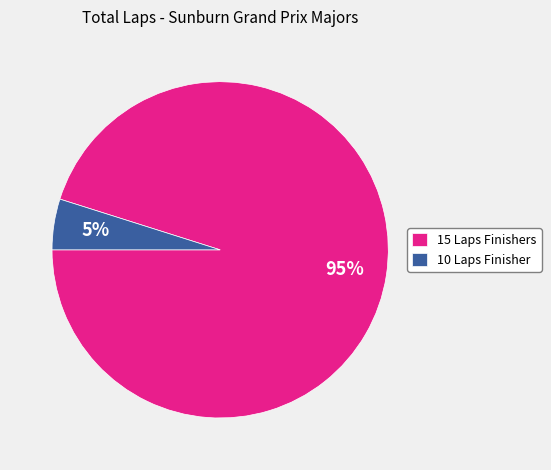

Does 10 Laps Finisher account for over 50% of the chart?

No